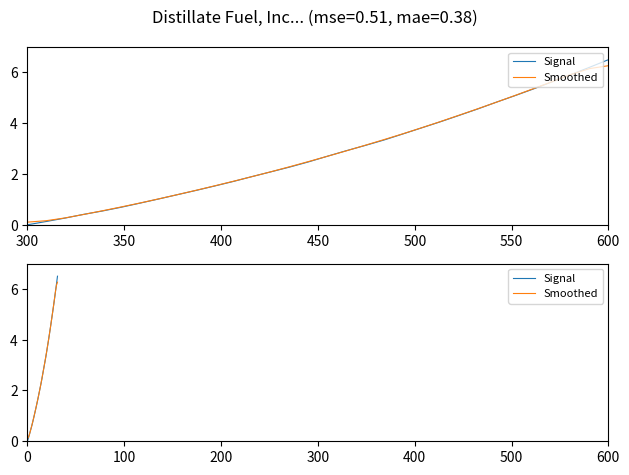

Between which two adjacent categories do Smoothed and Signal first intersect?

400 and 450